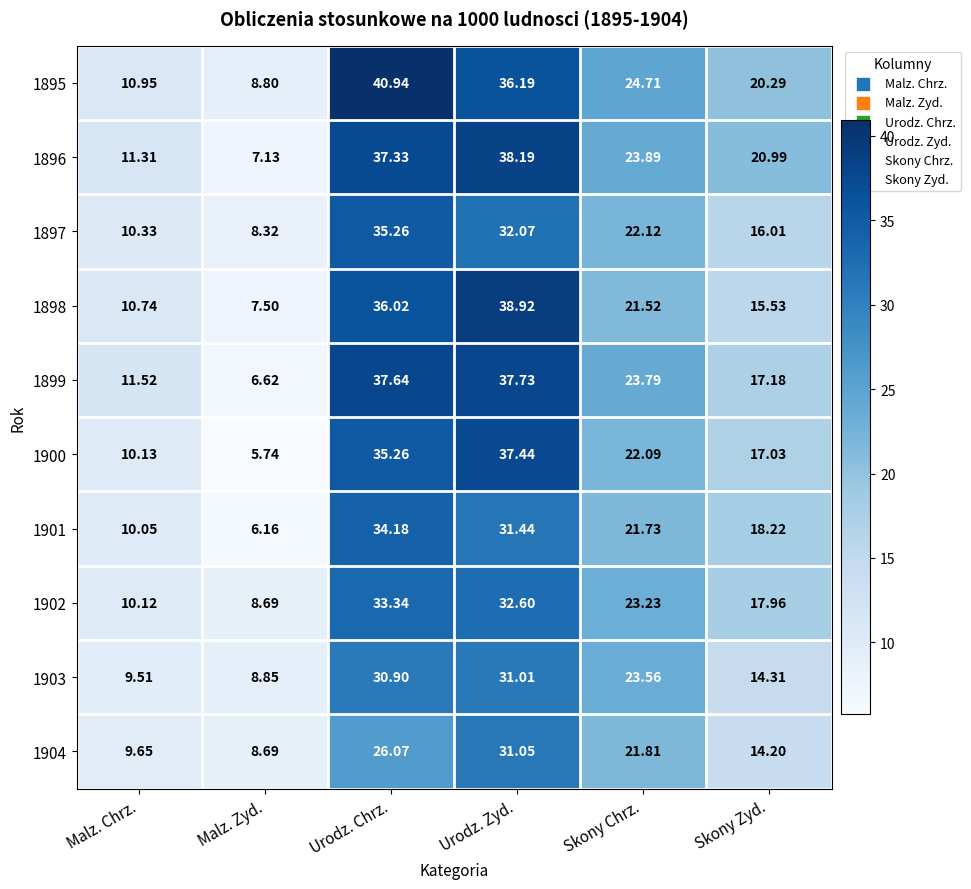

At which label does 1901 reach its minimum?

Malz. Zyd.